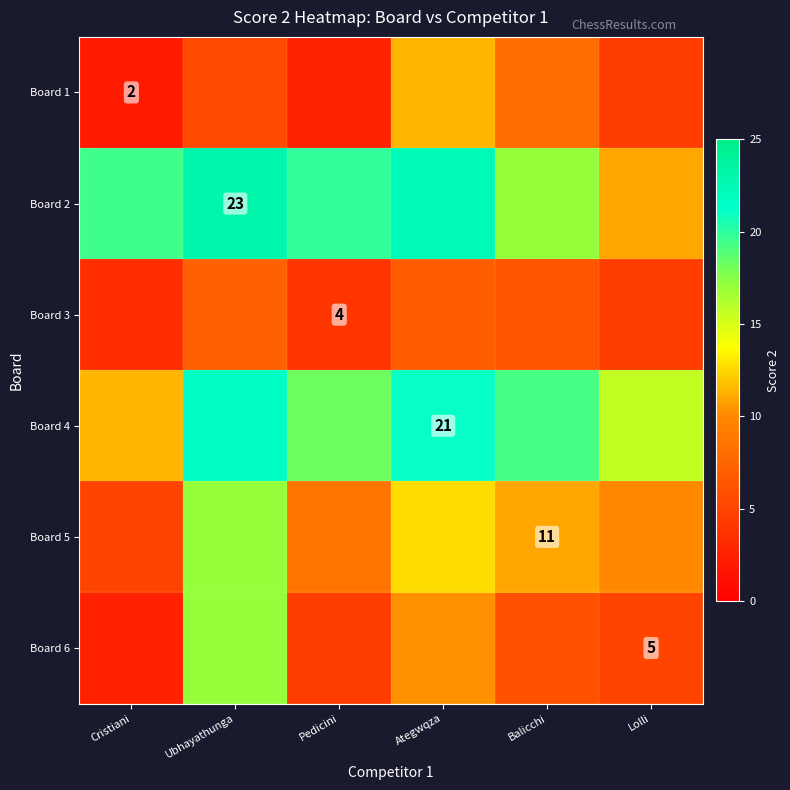

Rank the series by their maximum value, from highest to lowest.

Board 2, Board 4, Board 5, Board 6, Board 1, Board 3